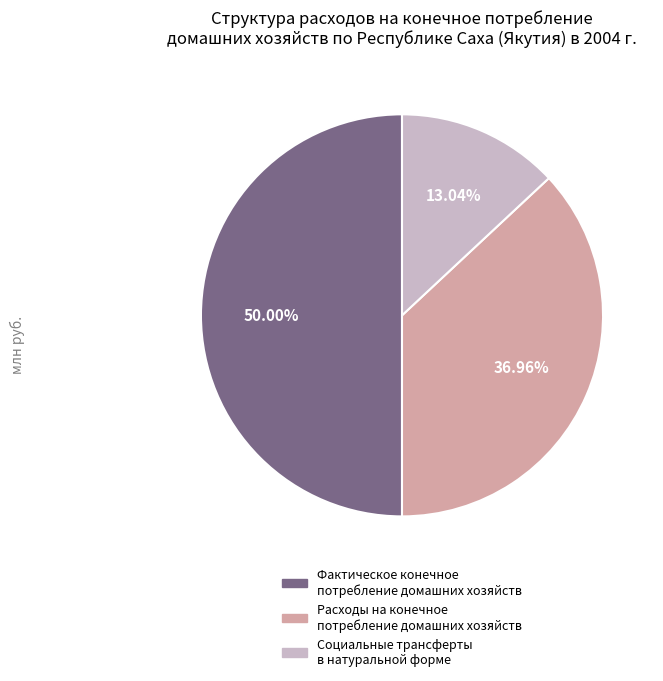

How many slices are in this pie chart?

3